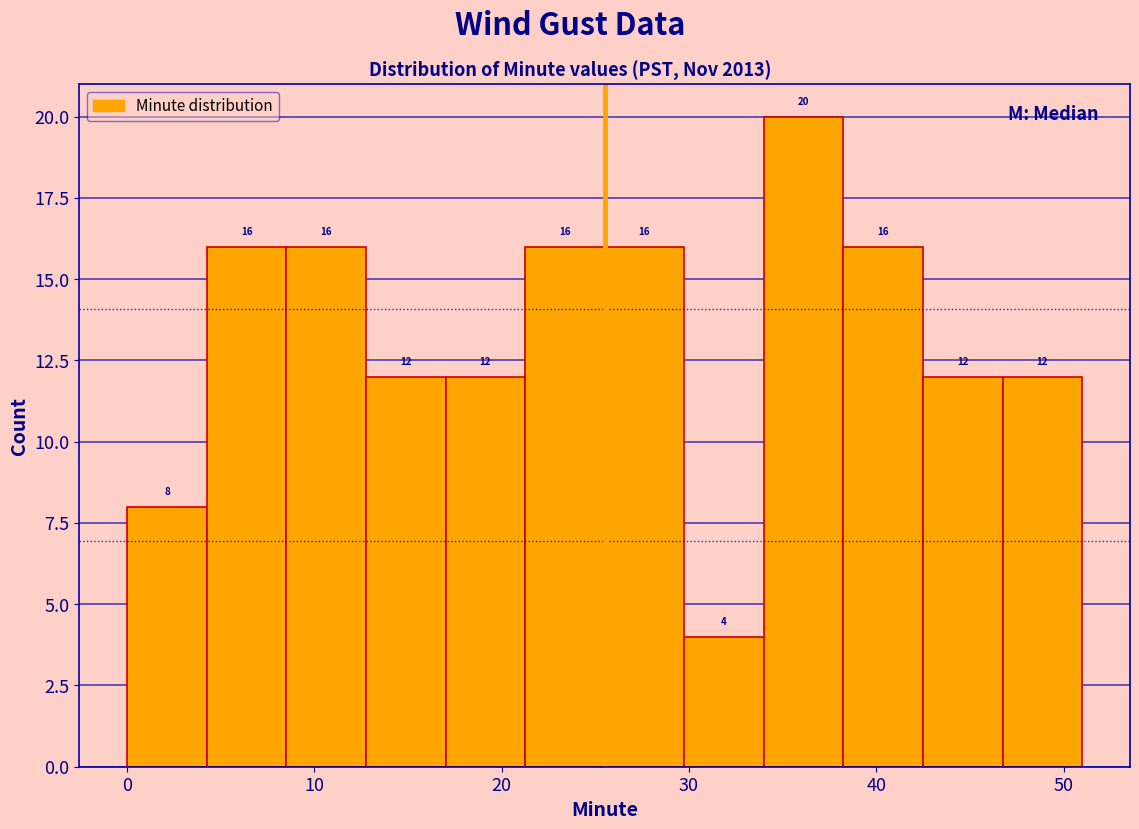

Which range on the x-axis has the tallest bar?

34 to 38